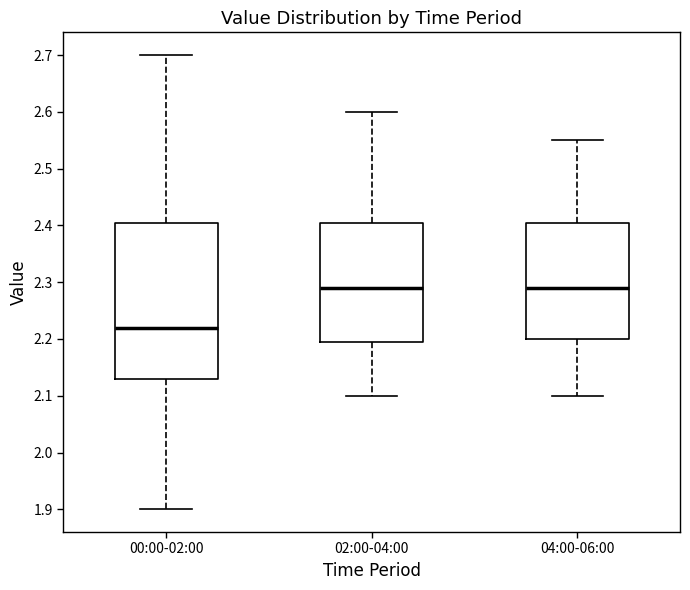

Which box is the tallest, from its lower edge to its upper edge?

00:00-02:00